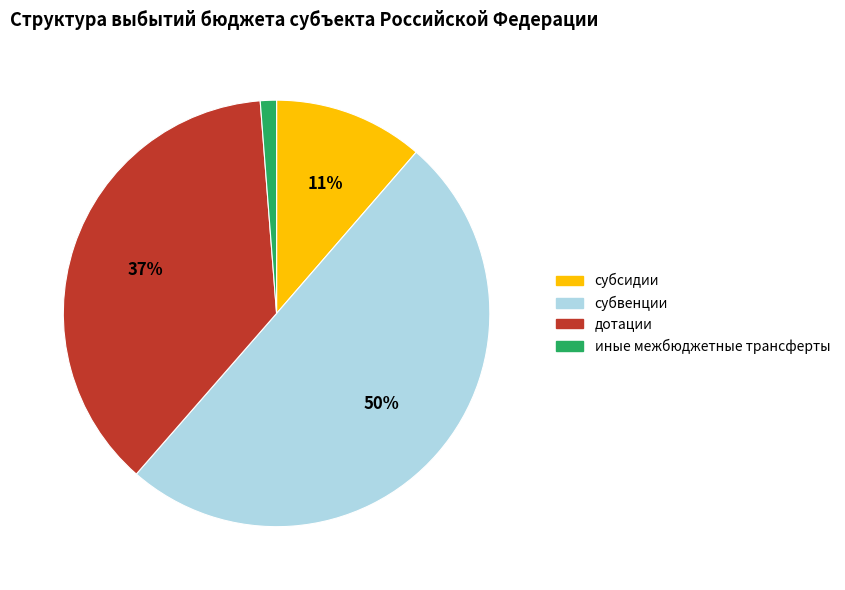

What percentage is the иные межбюджетные трансферты slice, to the nearest percent?

1%